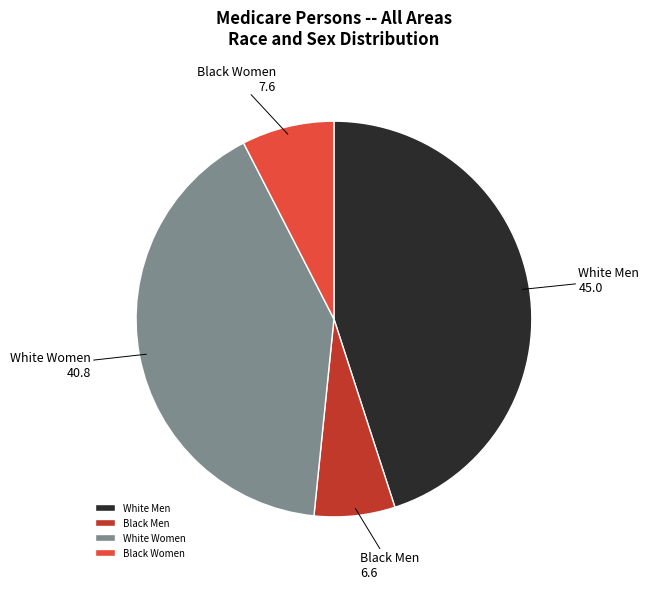

Rank the categories by value from lowest to highest.

Black Men, Black Women, White Women, White Men